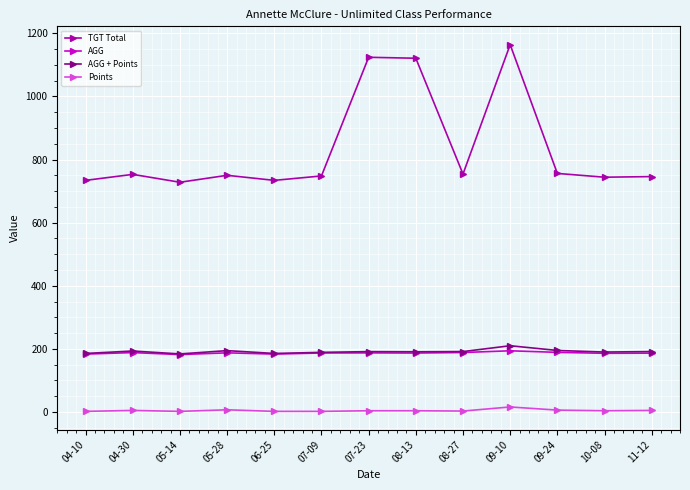

Which series has the largest range (max minus min)?

TGT Total